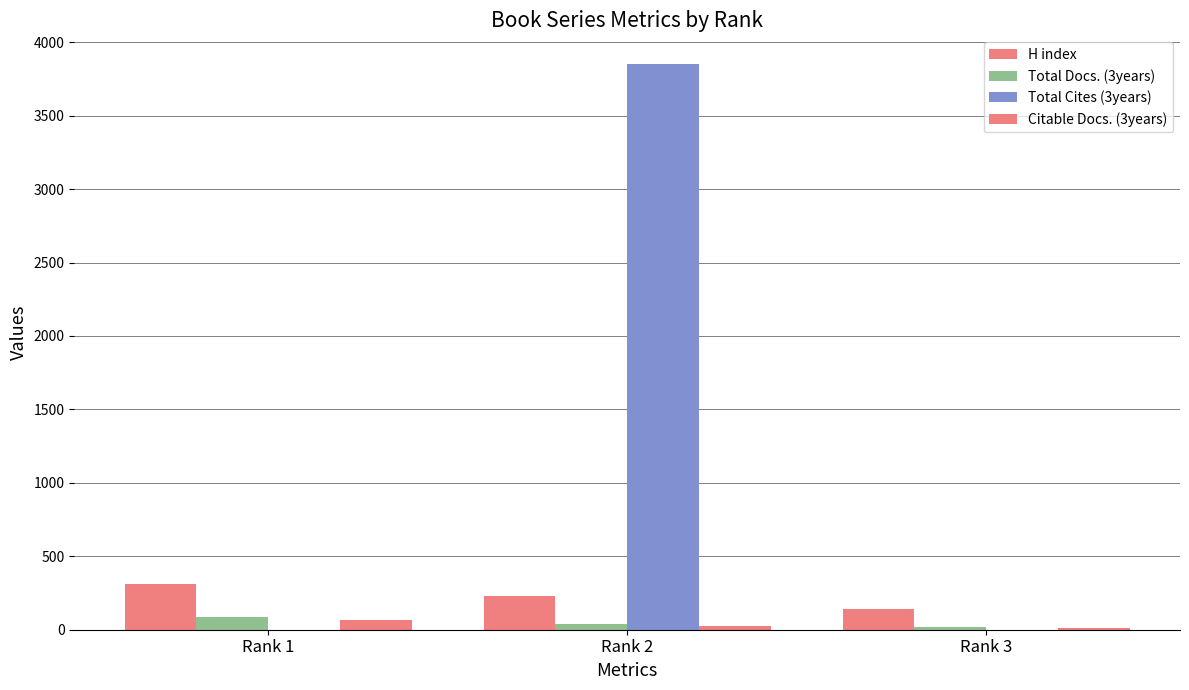

How many groups of bars are there?

3